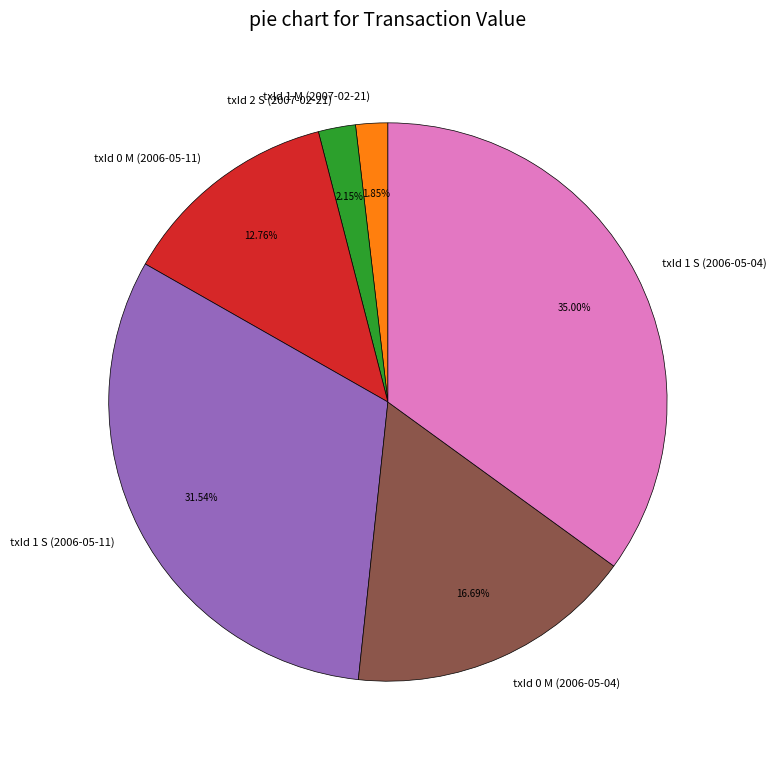

Do txId 1 S (2006-05-11) and txId 1 M (2007-02-21) together represent more than half of the pie?

No